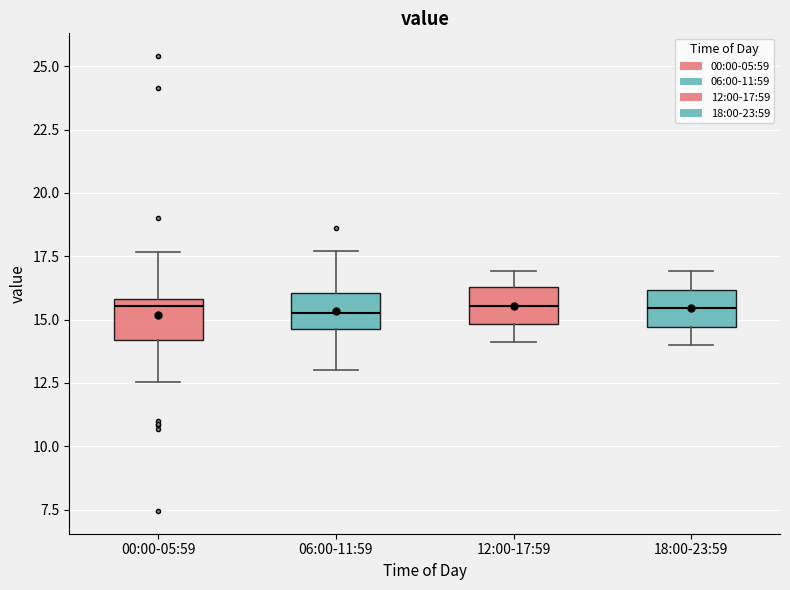

Where does the upper whisker of the box for 12:00-17:59 end on the y-axis? The values are not printed on the chart, so give them approximately, as read against the axis.

17.0